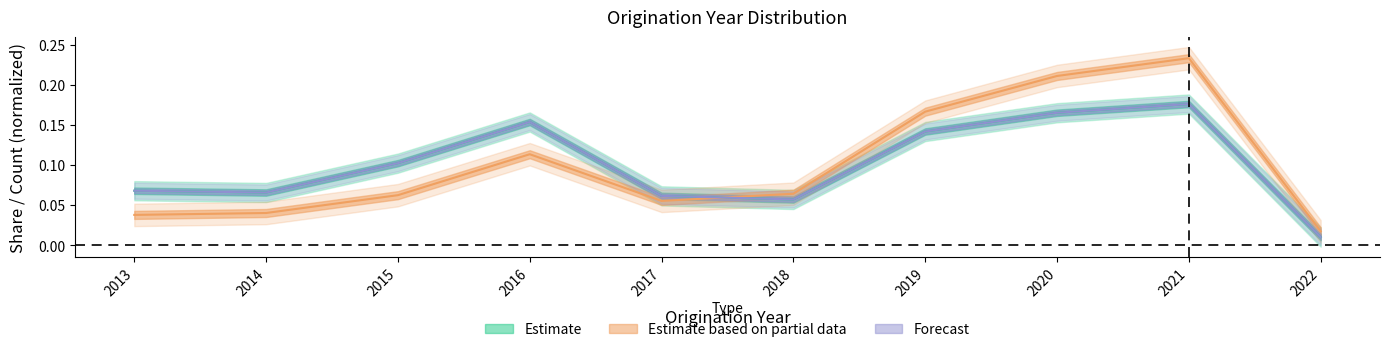

True or false: In EUR (%) has more than 0 points higher than both neighbors.

True